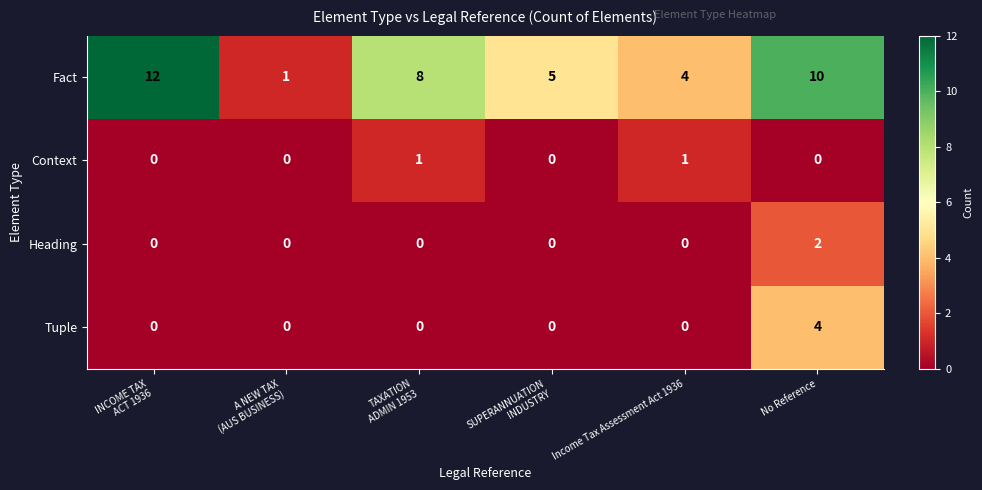

How many values in Context are above zero?

2